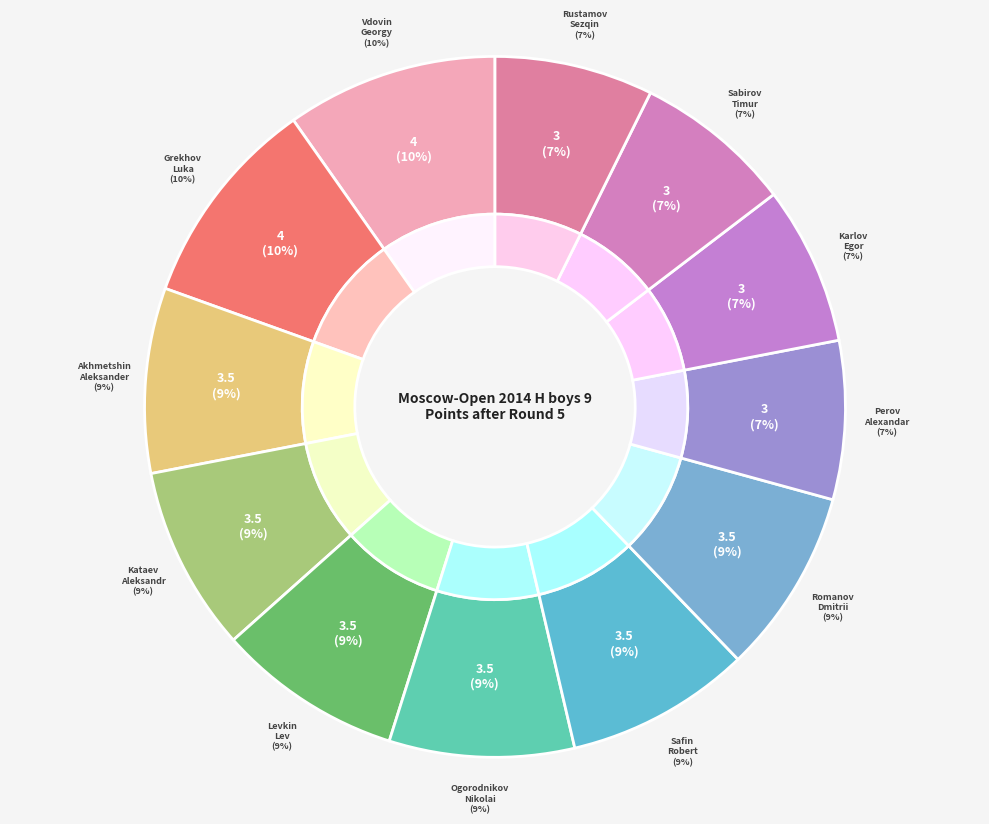

Combined, what portion of the pie is Sabirov Timur and Rustamov Sezqin?

14.6%